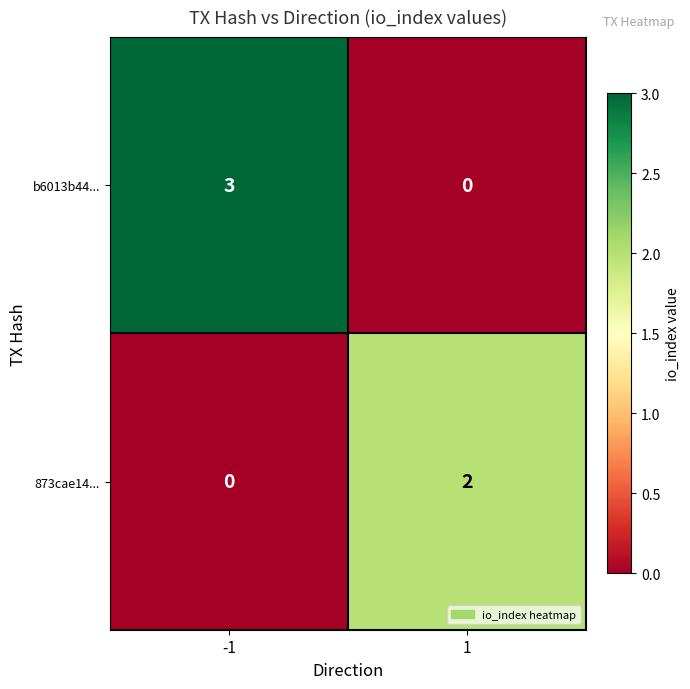

What is the maximum value for b6013b44...?

3